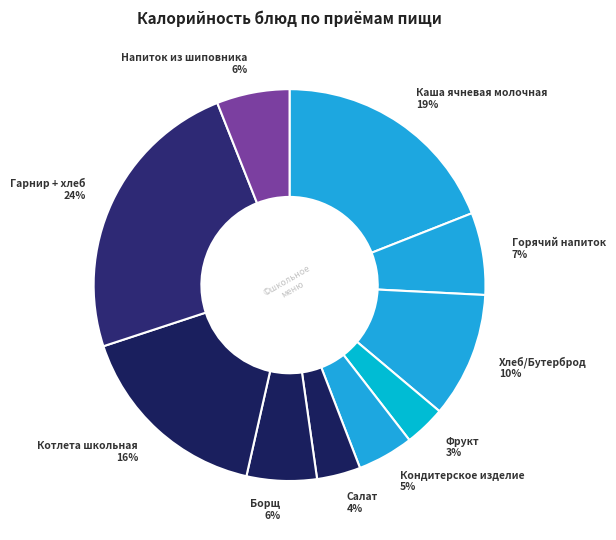

The Каша ячневая молочная slice represents 6% of the pie. True or false?

False